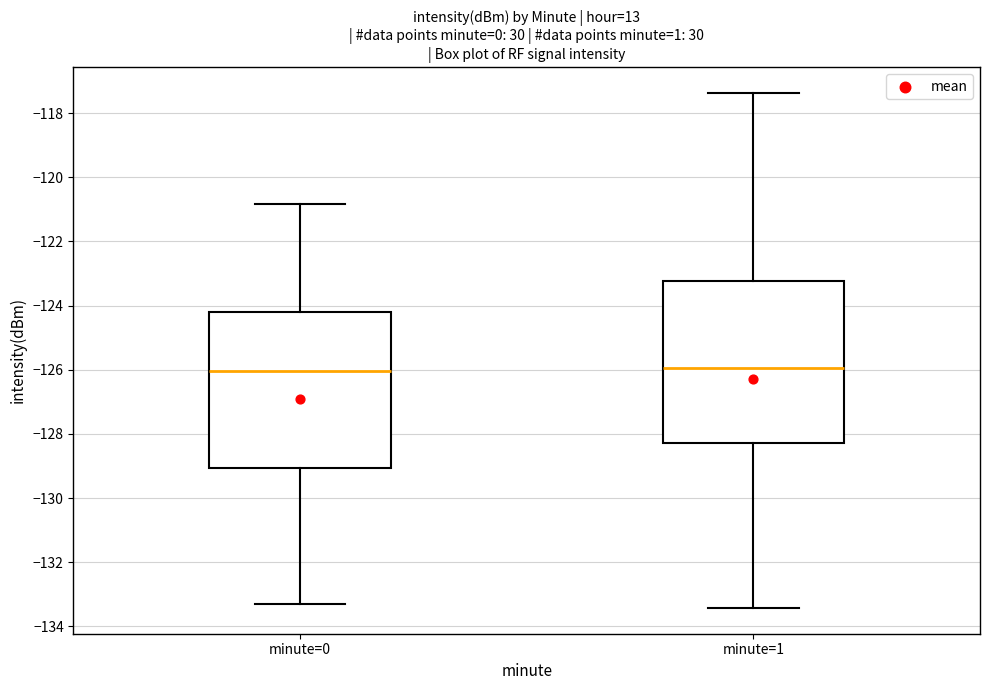

Reading left to right, read every box against the y-axis: the position of its median line, the range the box covers, and the ends of its whiskers. The values are not printed on the chart, so give them approximately, as read against the axis.

minute=0: median -126.0, box -129.0 to -124.2, whiskers -133.2 to -120.8
minute=1: median -126.0, box -128.2 to -123.2, whiskers -133.4 to -117.4